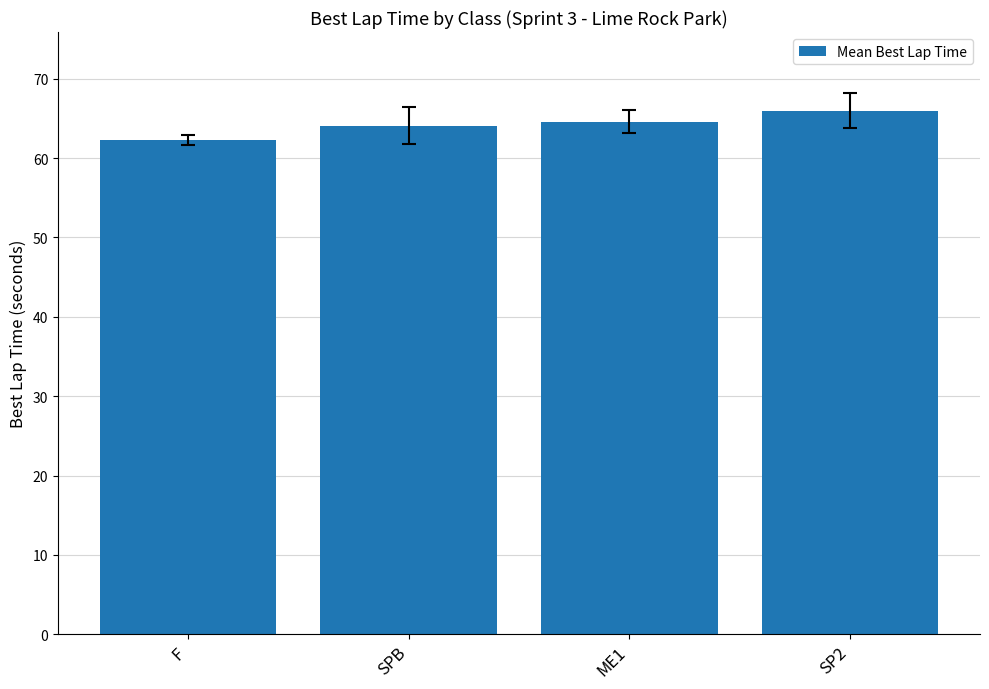

What is the difference between the second highest and second lowest values?

0.5